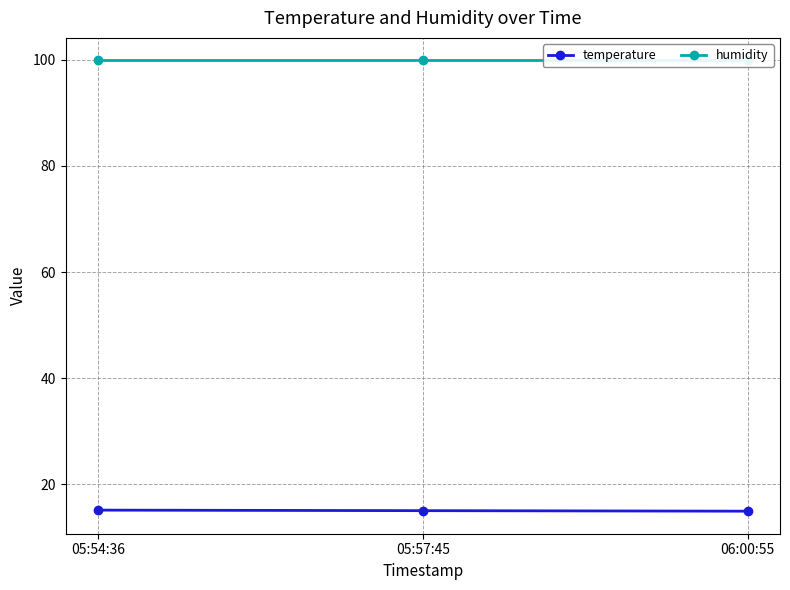

What is the smallest value displayed?

14.9